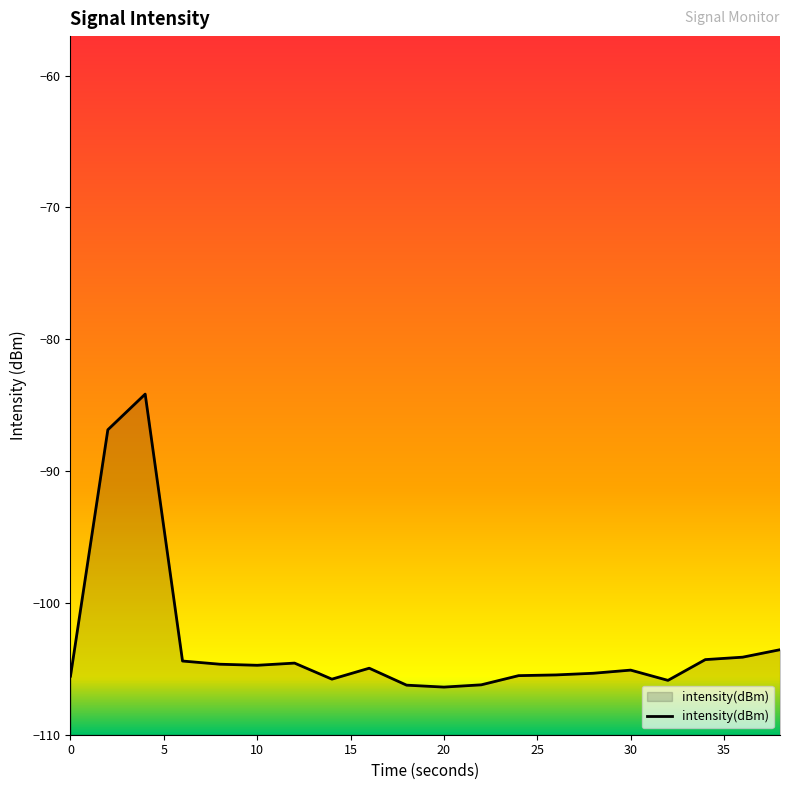

The value at 10 is -56.0. True or false?

False